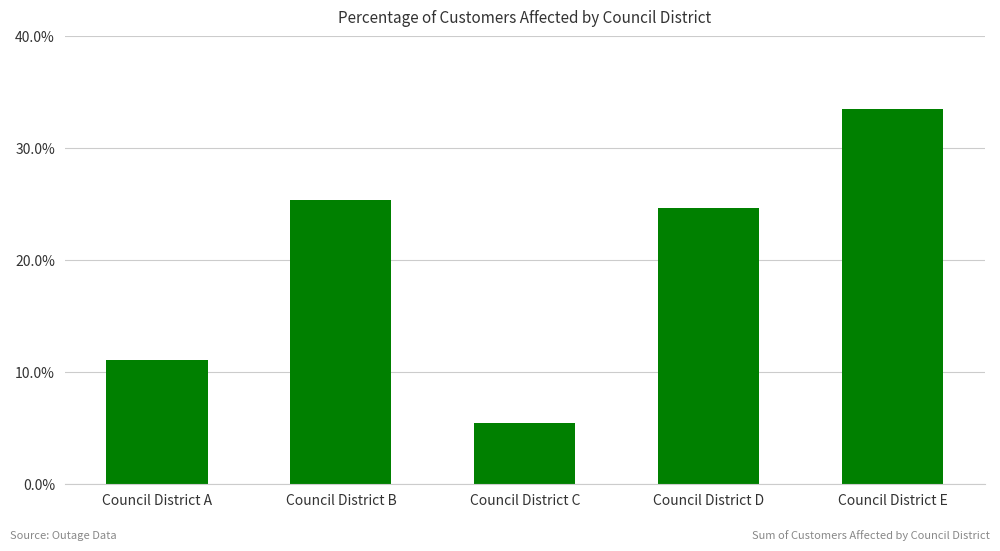

Are the bars horizontal?

No